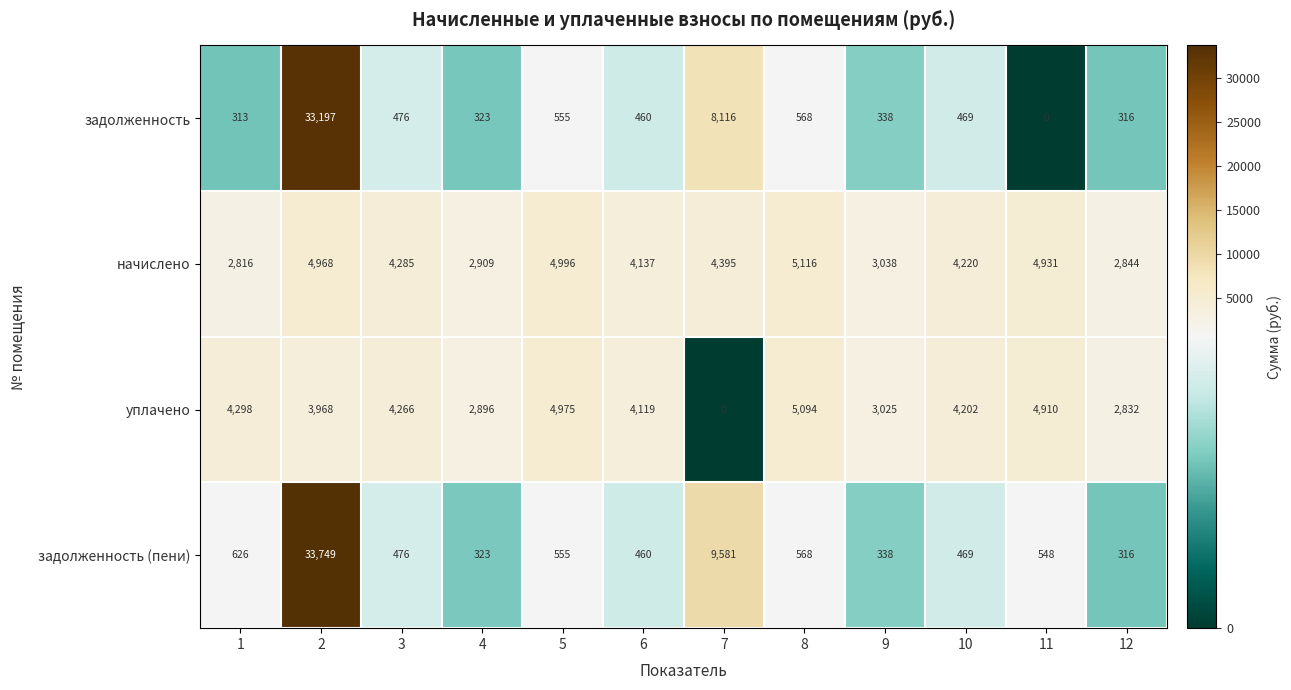

Rank the series by their maximum value, from highest to lowest.

задолженность (пени), задолженность, начислено, уплачено